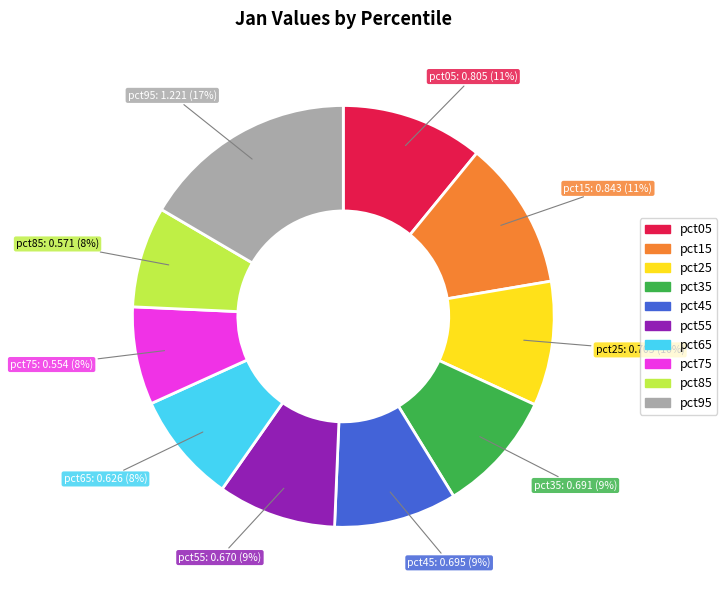

Is there any slice that represents more than half of the pie?

No